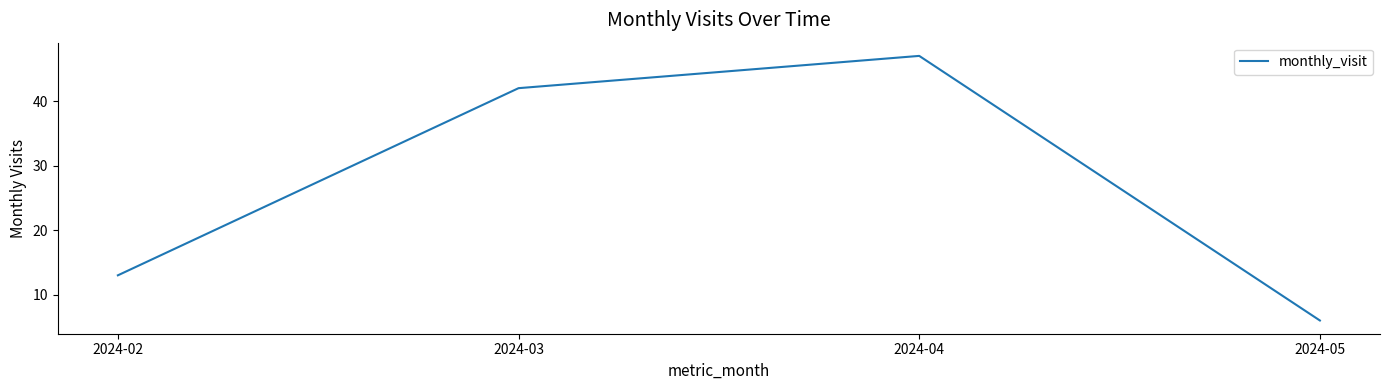

At which category does the chart reach its minimum across all series?

2024-05